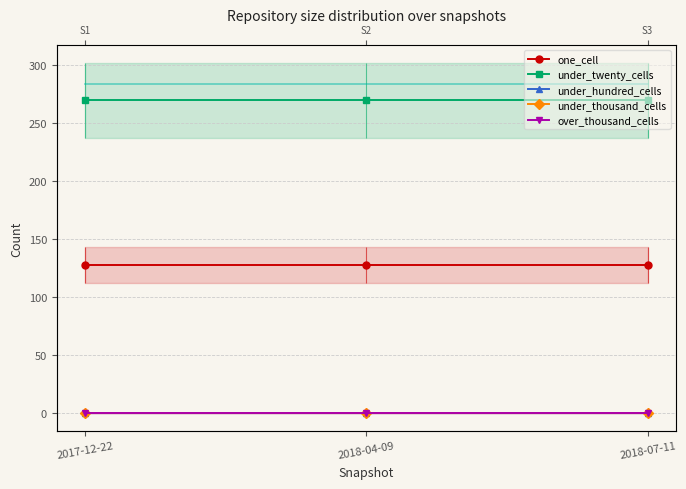

What is the total value across all series at 2018-04-09?

398